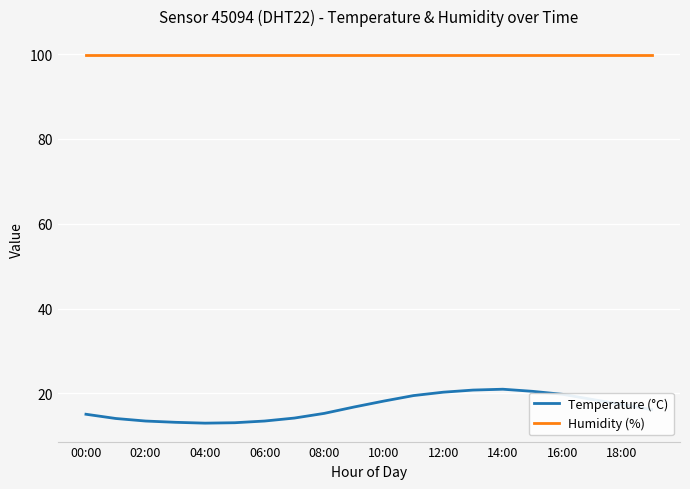

Which series has the largest range (max minus min)?

Temperature (°C)